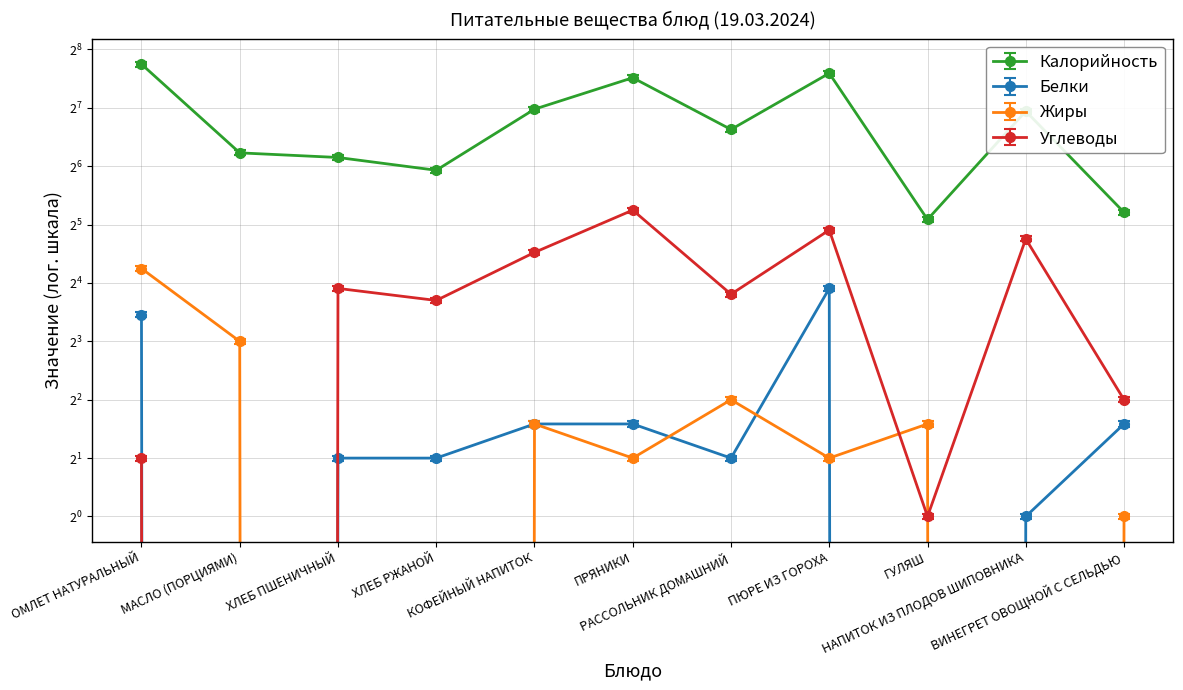

The value of Углеводы at ГУЛЯШ is 1. True or false?

False